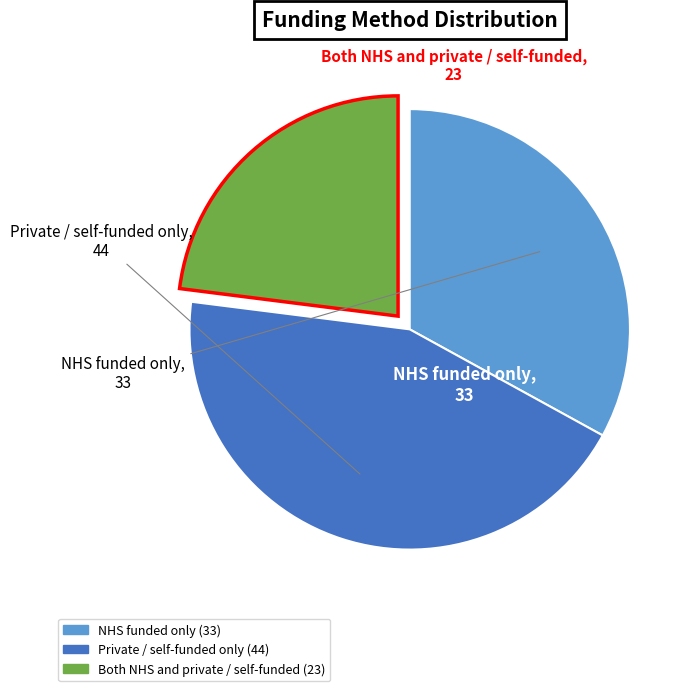

What is the smallest slice in the pie chart?

Both NHS and private / self-funded